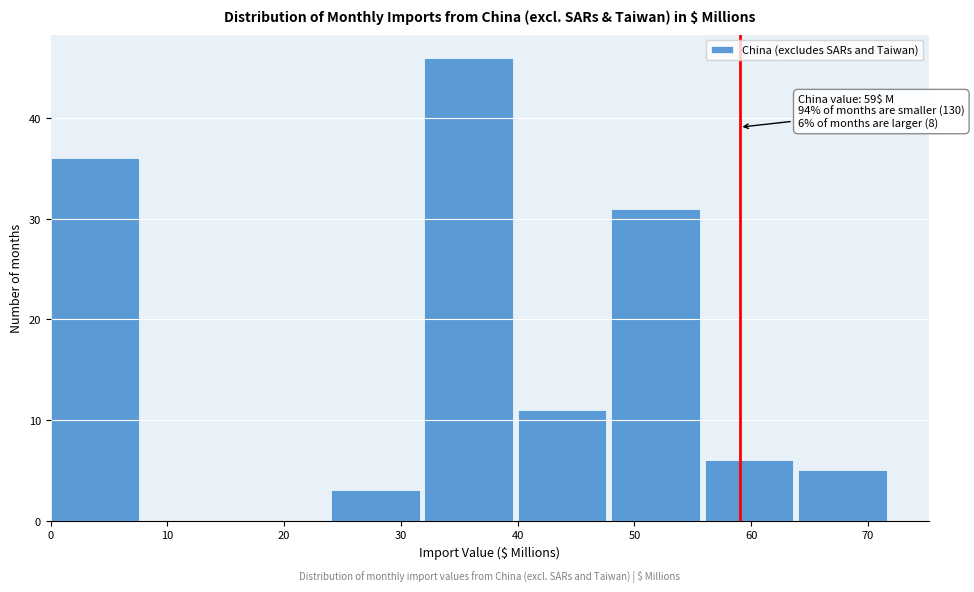

Which range on the x-axis has the tallest bar?

32 to 40